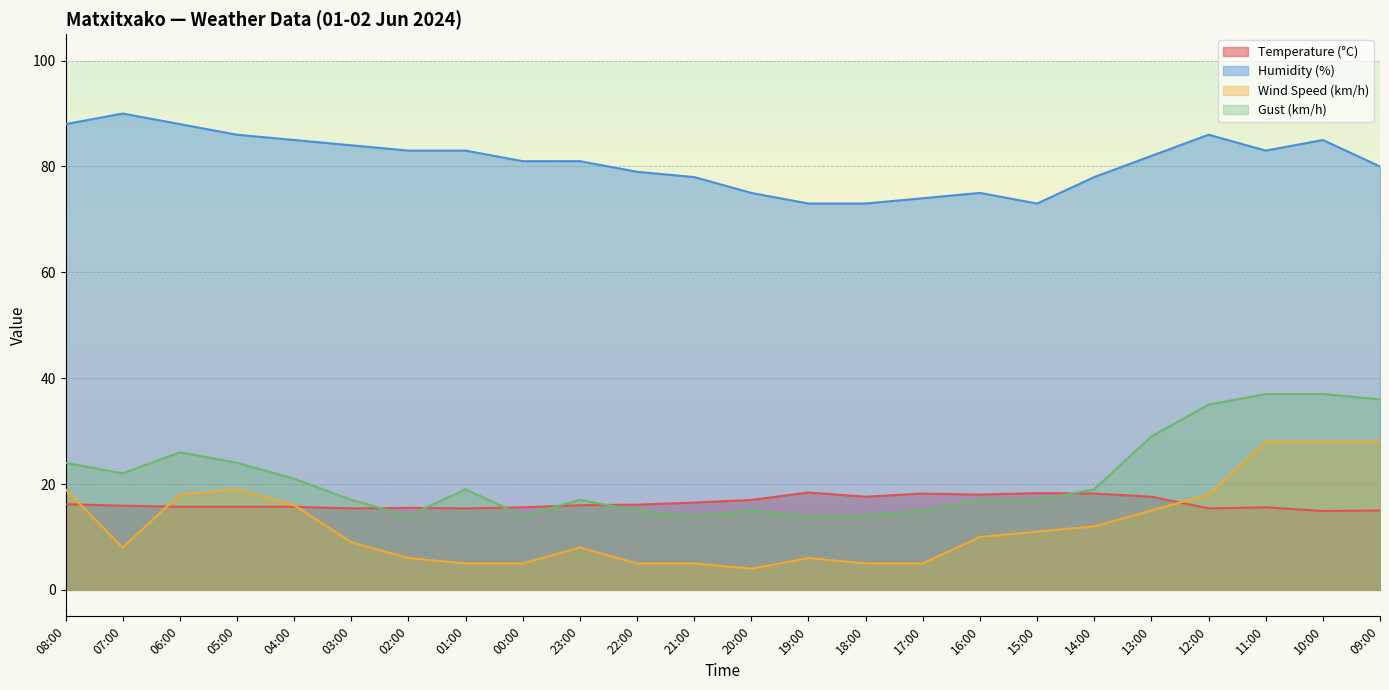

The Temperature (°C) series shows 16.0 at 23:00. True or false?

True